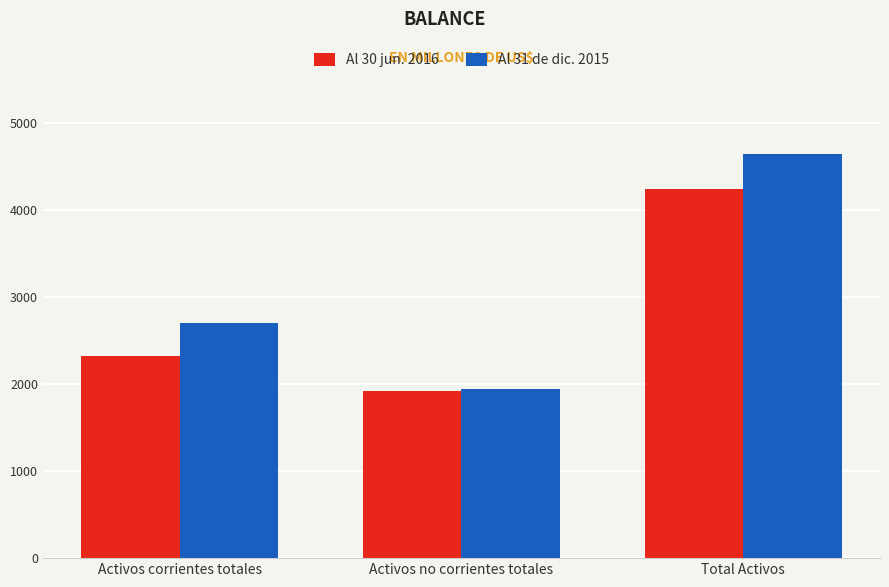

The Al 31 de dic. 2015 series shows 4643.8 at Total Activos. True or false?

True